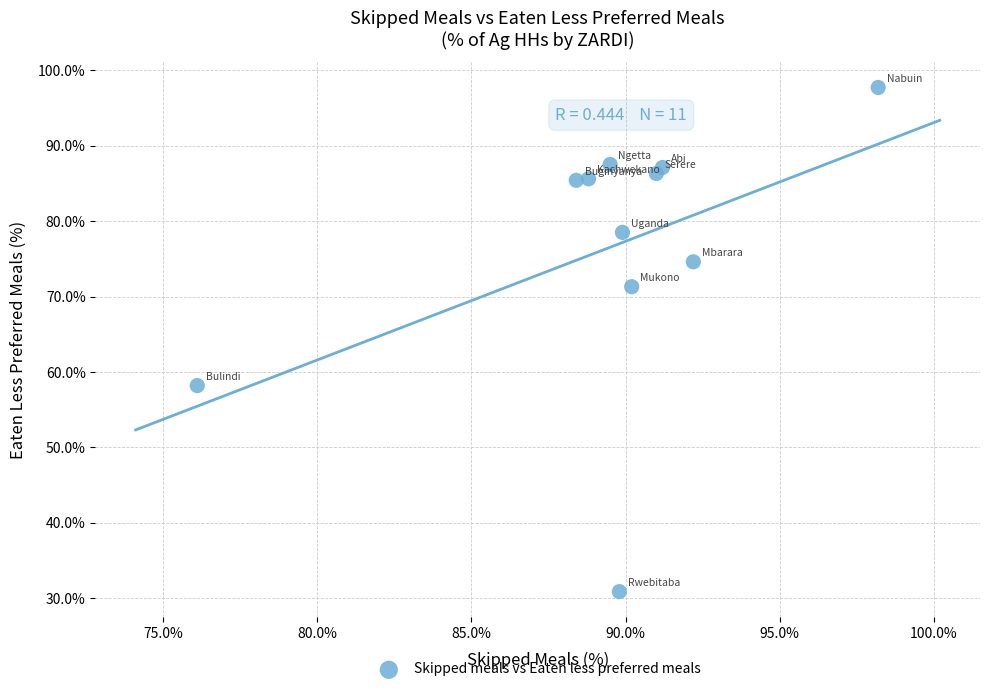

What Y value in the scatter plot is closest to 64?

58.2